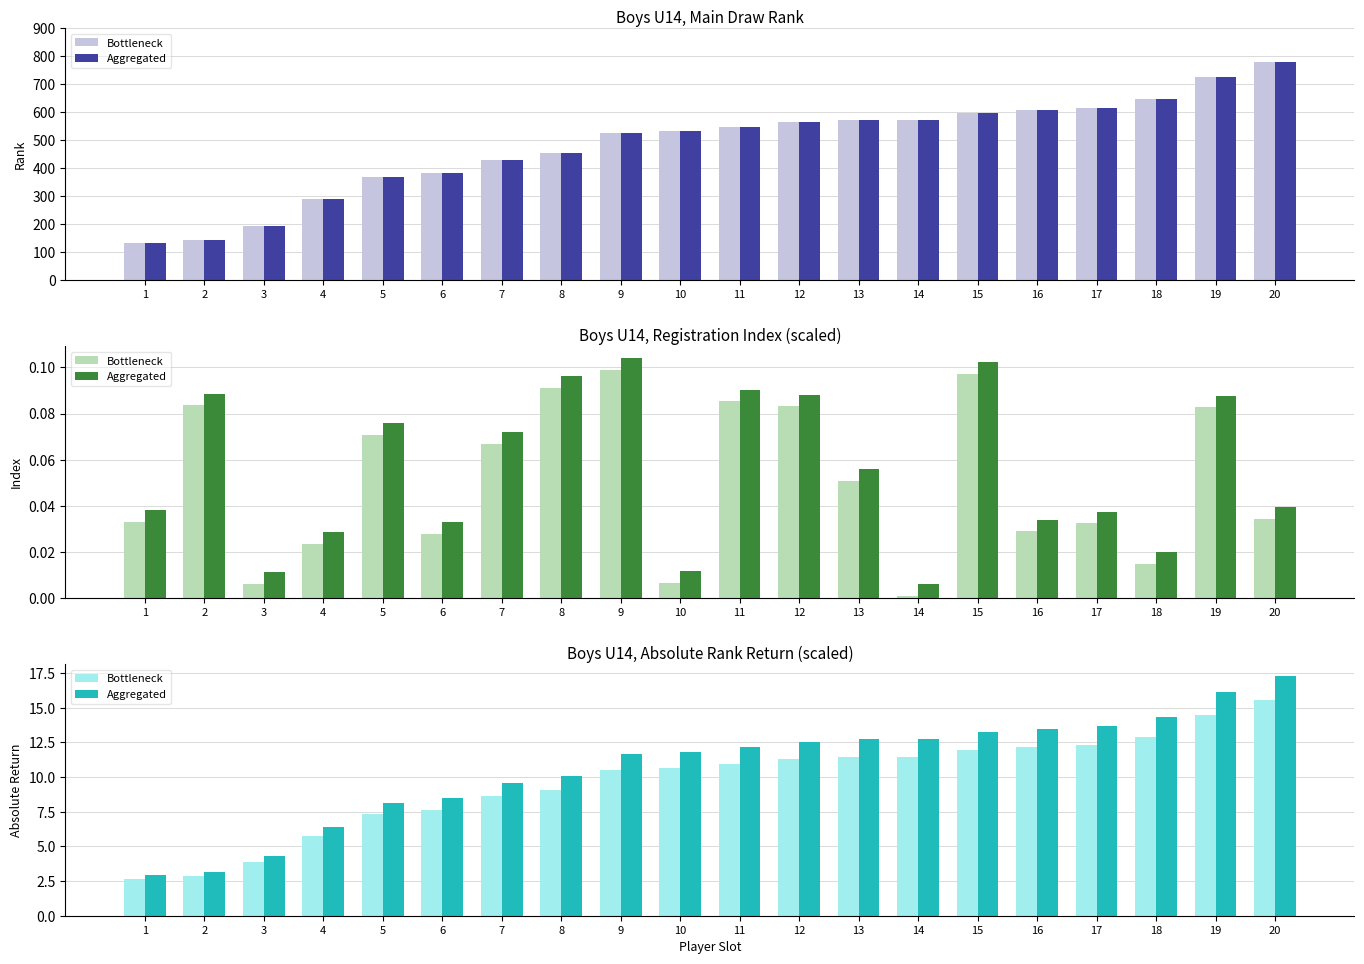

Is the value of Aggregated at 9 greater than the value of Bottleneck at 14?

Yes